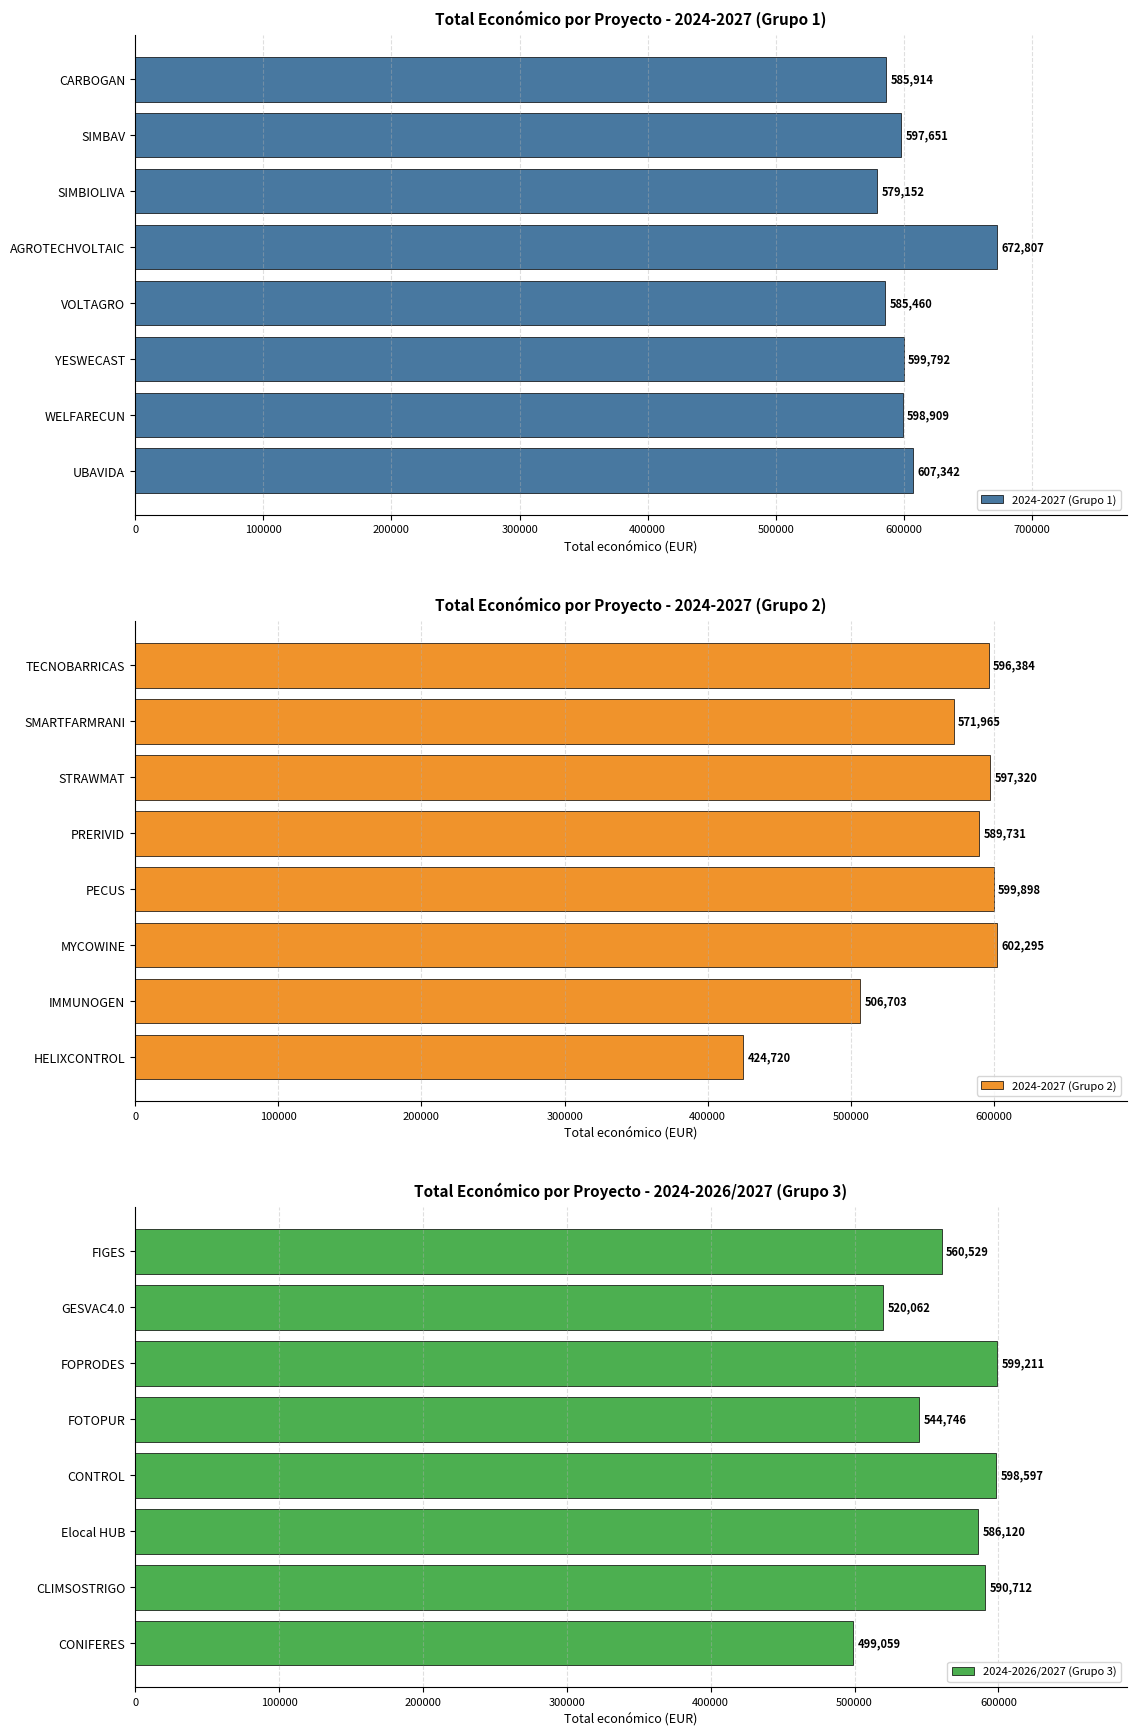

Is it true that 2024-2027 (Grupo 1) equals 795258.5 at VOLTAGRO?

False